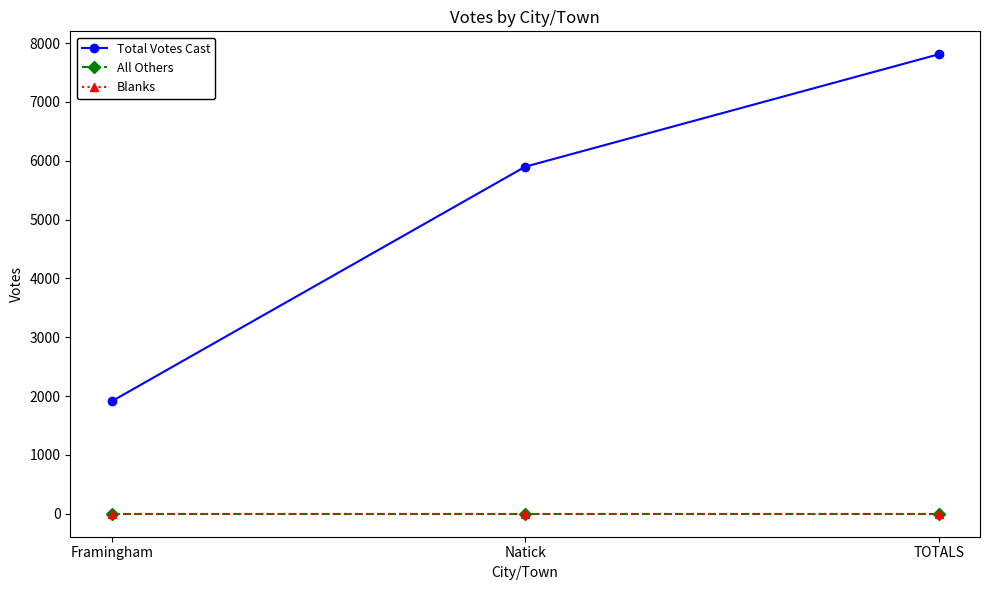

Where is Total Votes Cast nearest to the value 4860?

Natick